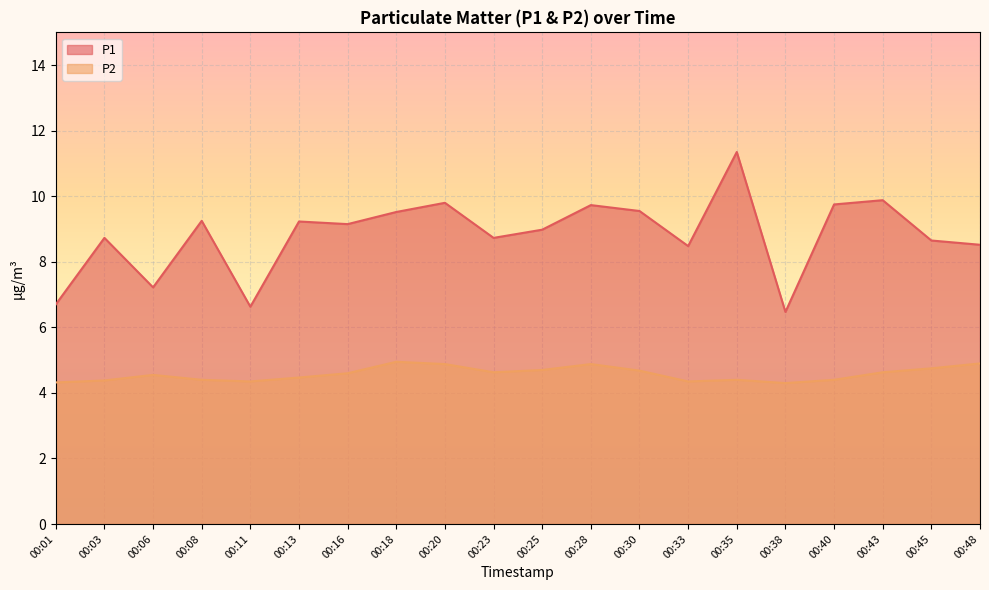

True or false: P1 and P2 intersect in this chart.

False